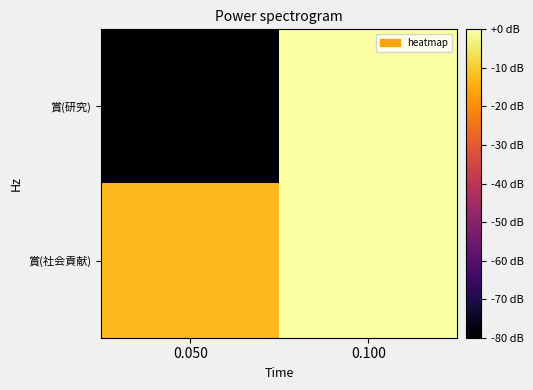

Rank the series by their average value, from lowest to highest.

賞(研究), 賞(社会貢献)